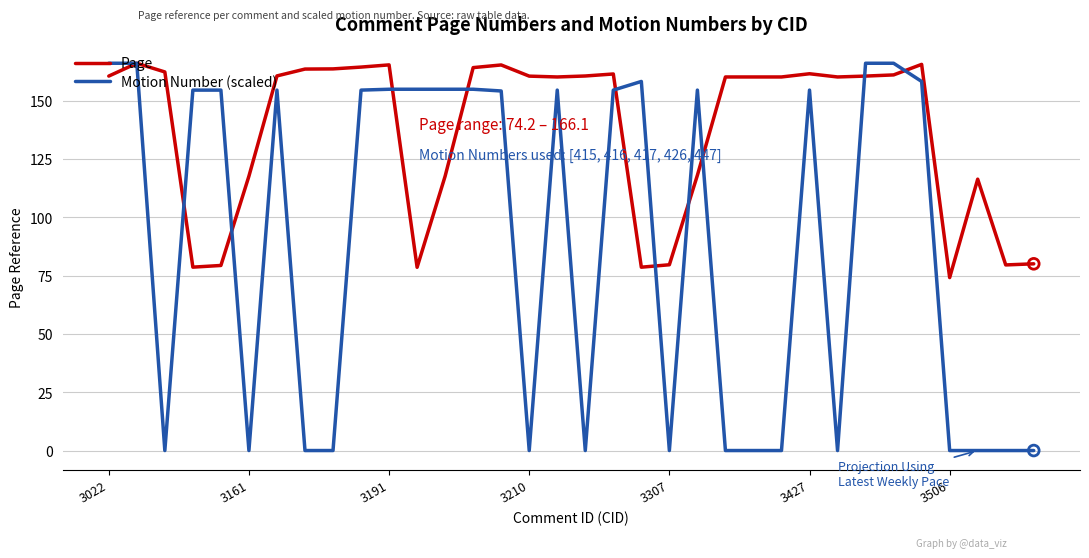

What are all the series names shown in the legend?

Page, Motion Number (scaled)